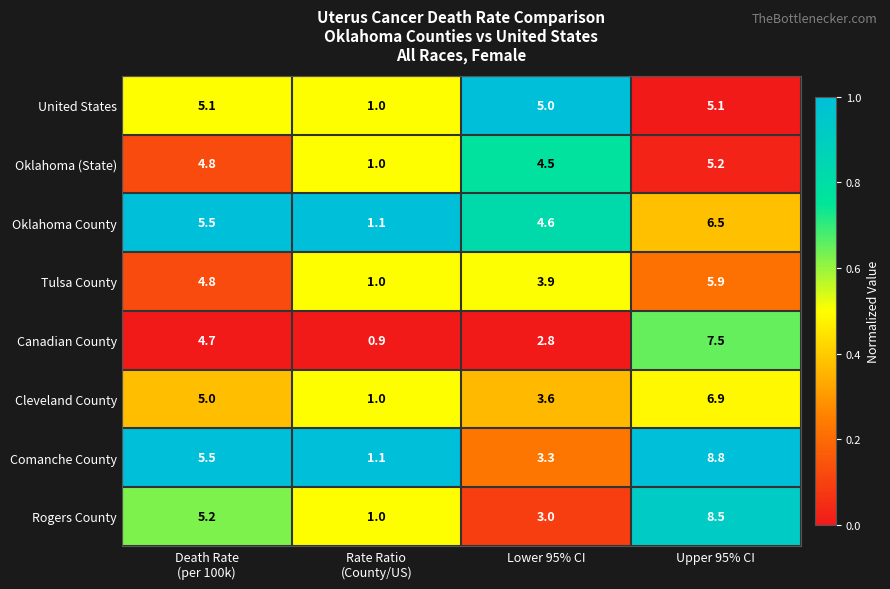

Which series has the widest spread of values?

Comanche County